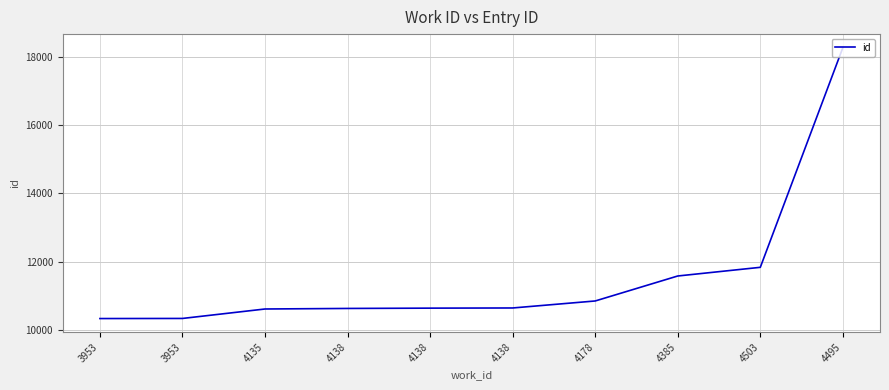

List the labels in order of value, smallest first.

3953, 3953, 4135, 4138, 4138, 4138, 4178, 4385, 4503, 4495